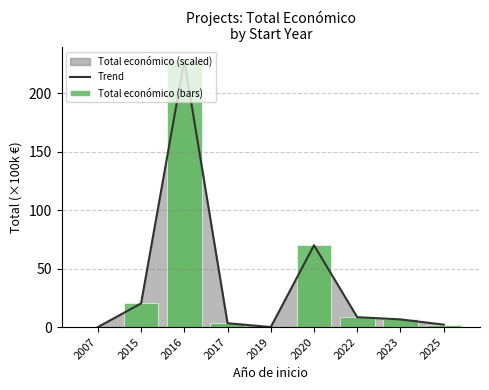

At 2020, list the series in order from largest to smallest.

Trend, Total económico (bars)